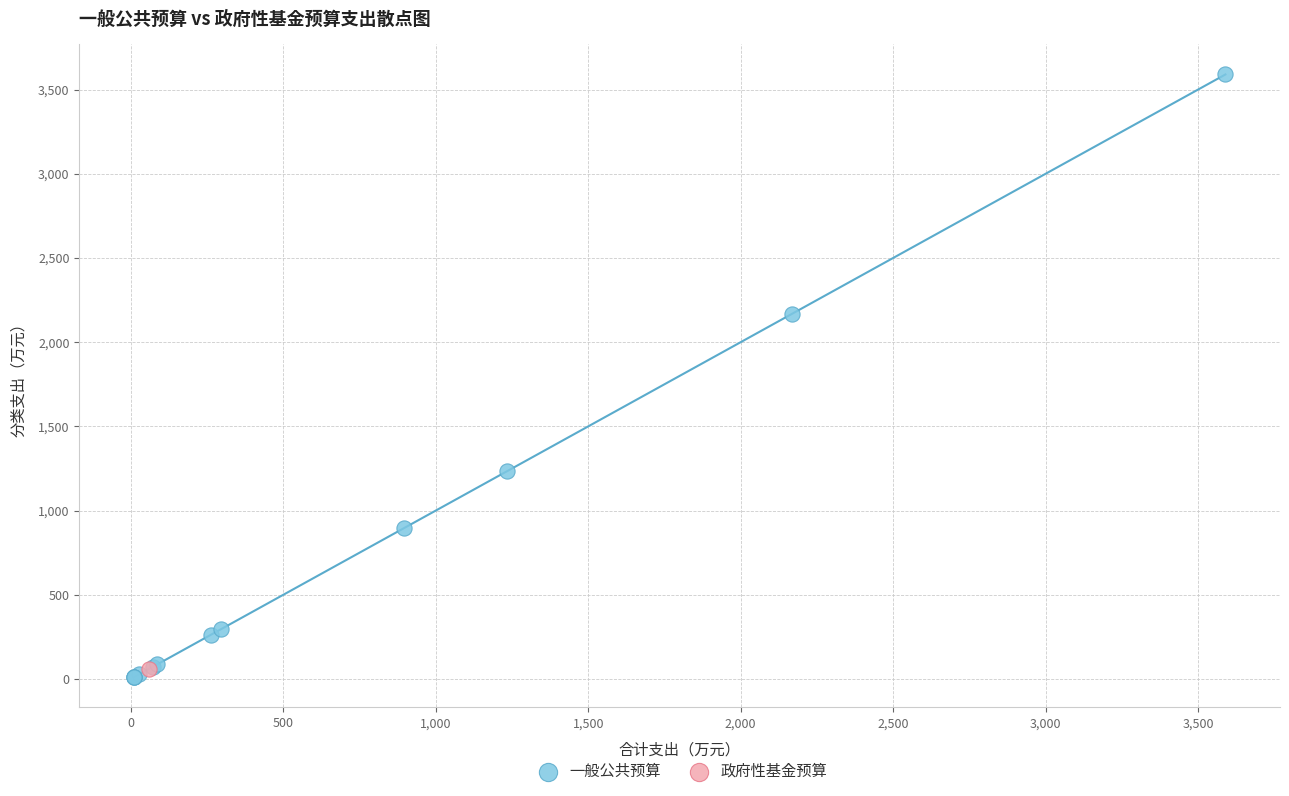

What are all the series names shown in the legend?

一般公共预算, 政府性基金预算